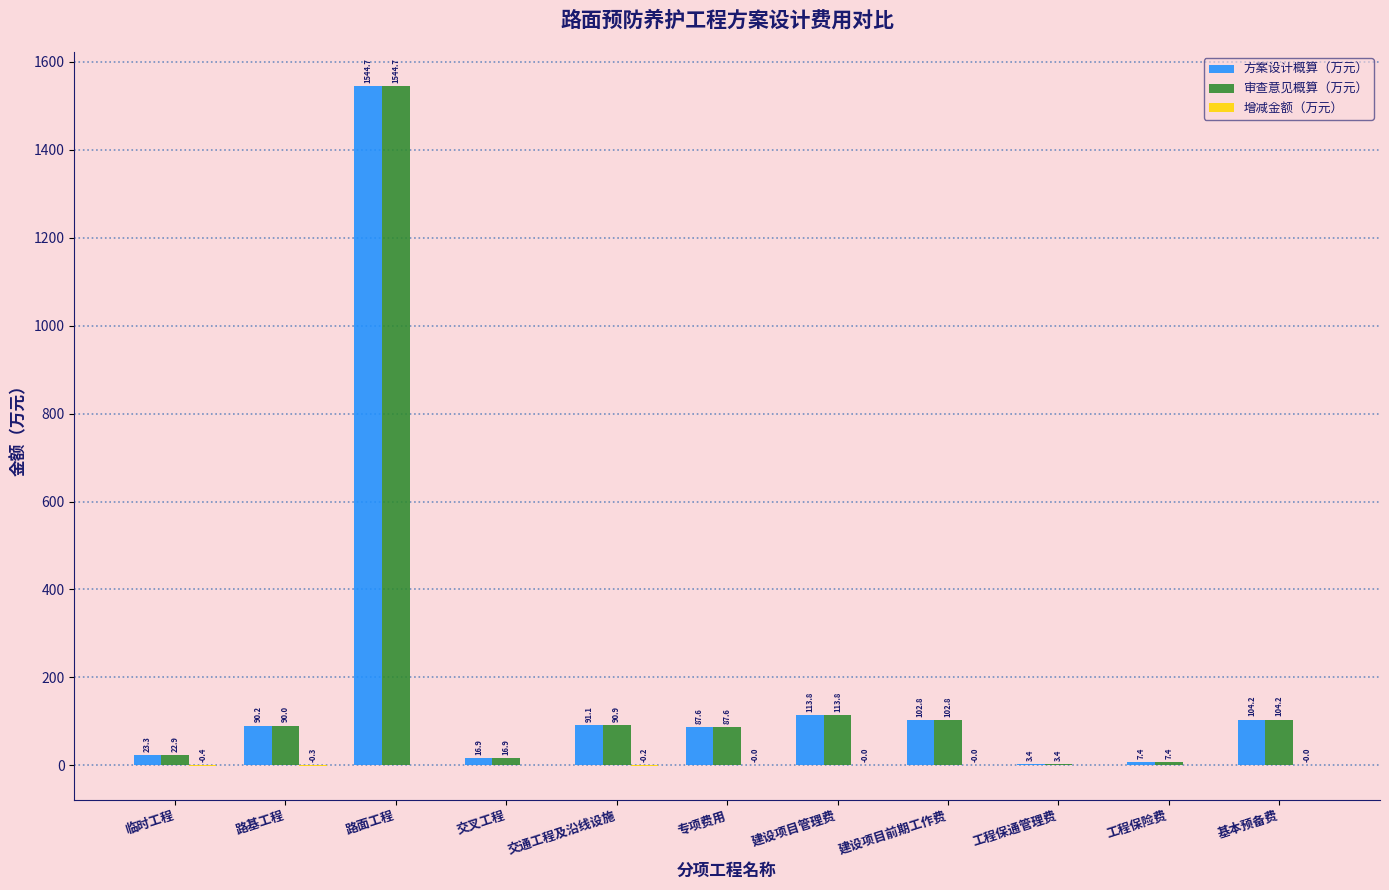

Is it true that 方案设计概算（万元） equals 90.2 at 路基工程?

True